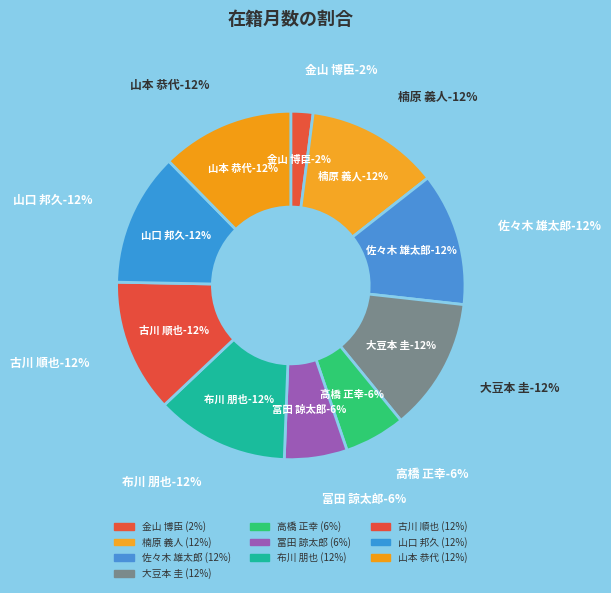

Count the number of slices in the pie.

10